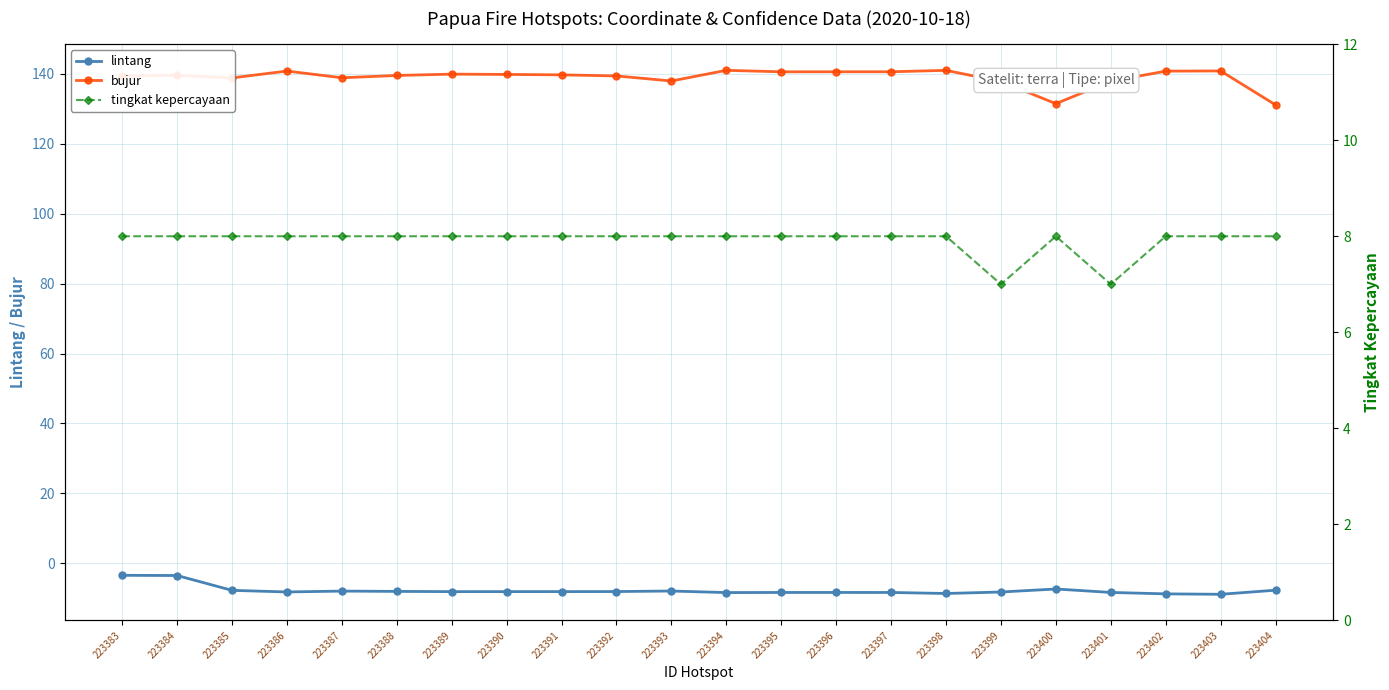

How many values in the lintang series exceed -8?

7